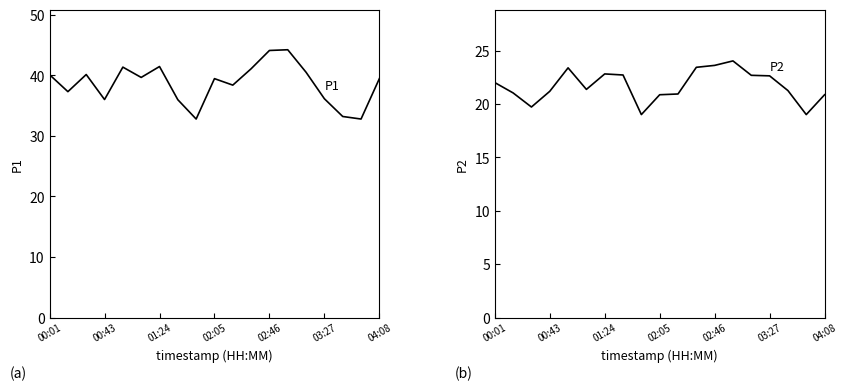

Reading left to right, extract all data points from this chart.

P1: 40.1	37.3	40.1	36.0	41.4	39.6	41.5	36.0	32.8	39.5	38.4	41.1	44.1	44.2	40.5	36.1	33.2	32.8	39.5
P2: 22.0	21.1	19.7	21.2	23.4	21.4	22.8	22.7	19.0	20.9	20.9	23.4	23.6	24.1	22.7	22.6	21.3	19.0	20.9